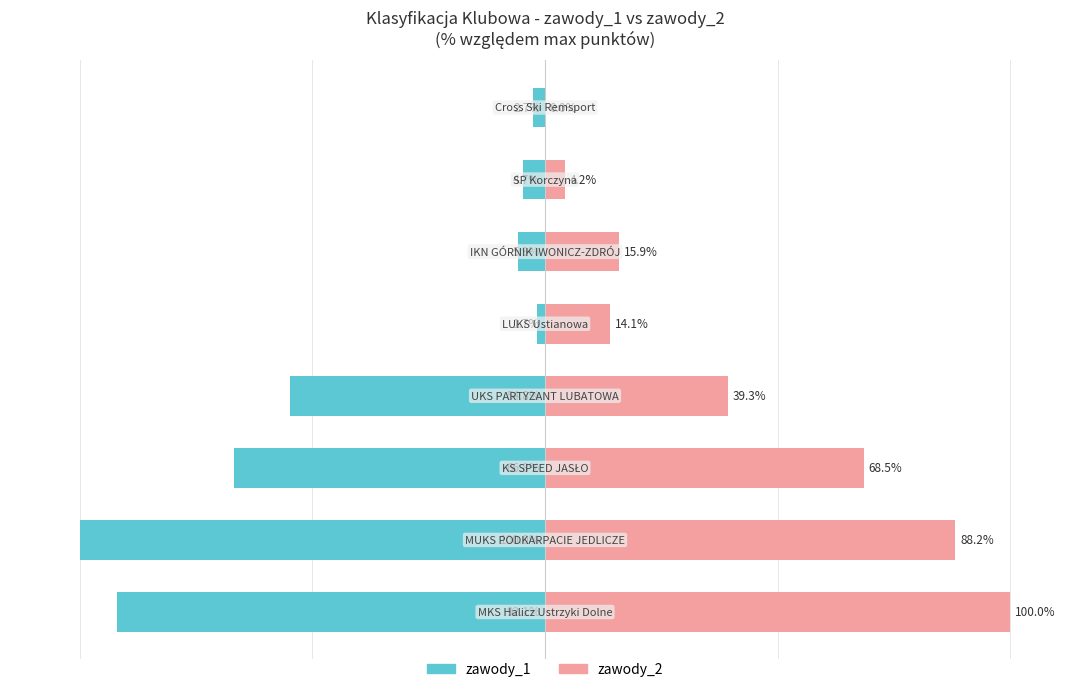

Reading right to left, transcribe all the data shown in this chart.

zawody_1: 7=-2.7	6=-4.7	5=-5.9	4=-1.7	3=-54.8	2=-66.8	1=-100.0	0=-92.1
zawody_2: 7=0.0	6=4.2	5=15.9	4=14.1	3=39.3	2=68.5	1=88.2	0=100.0